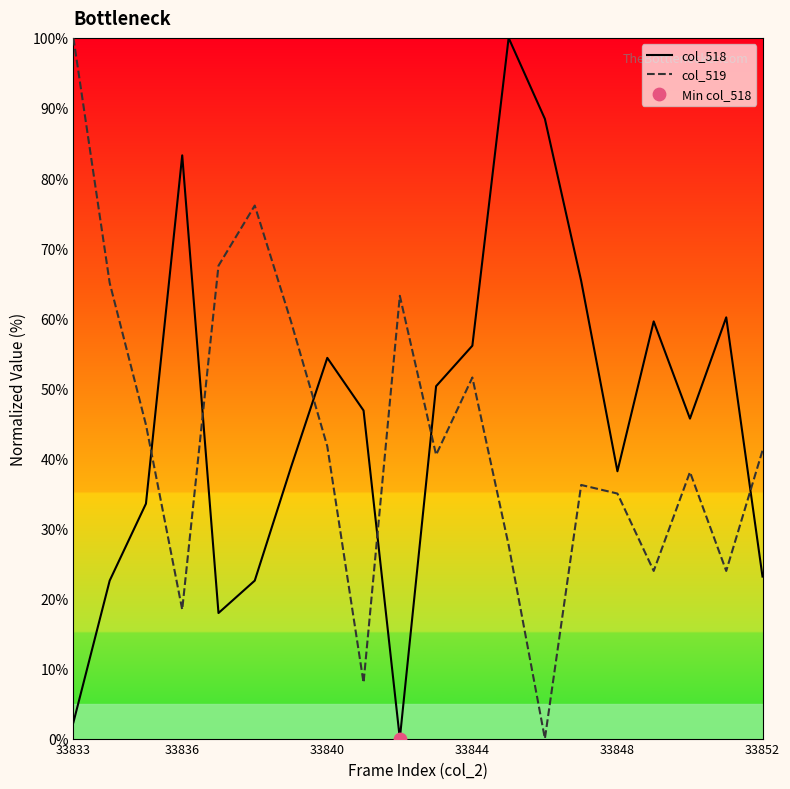

How many intersections are there between col_519 and col_518?

6